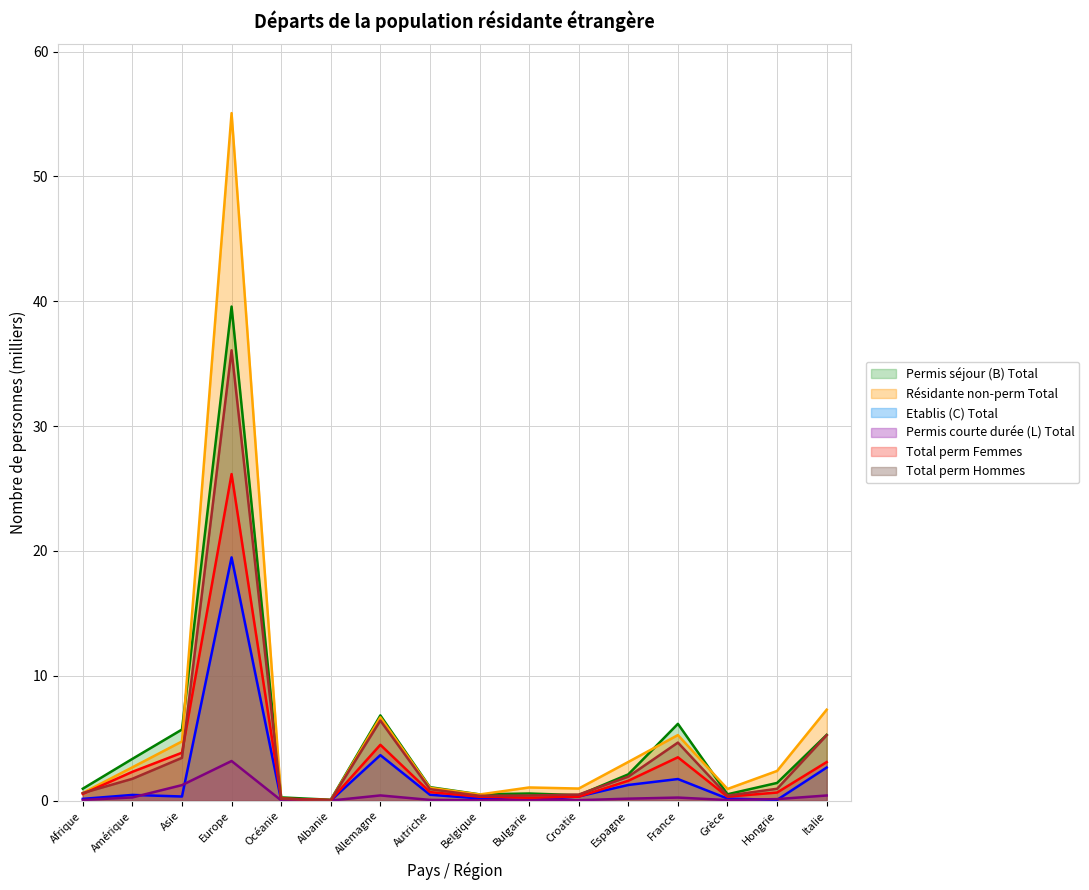

What is the sum of the Total perm Femmes values at Autriche and Belgique?

1.0